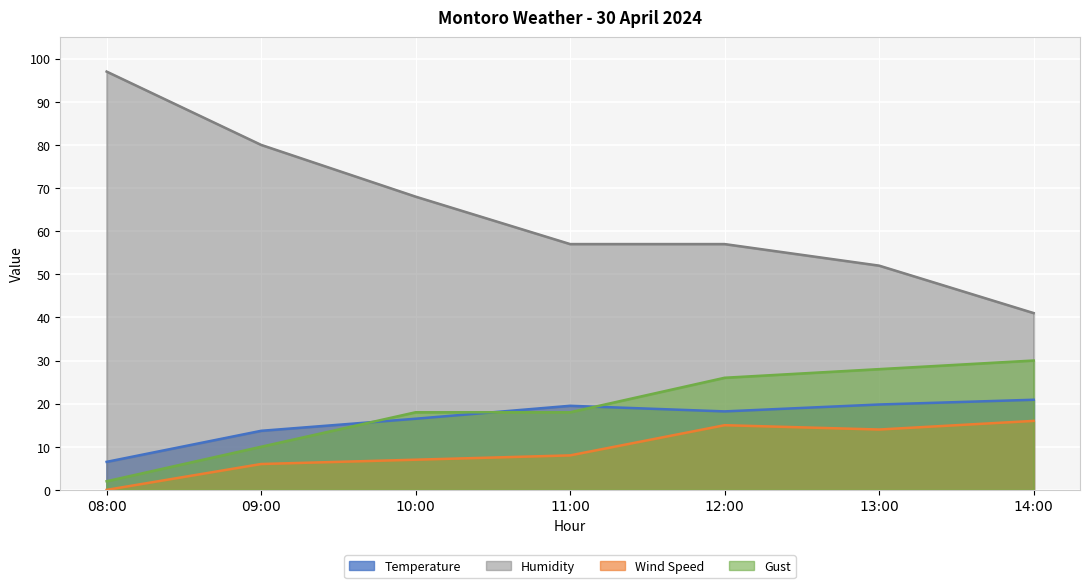

What is the average value of the Humidity series?

64.6